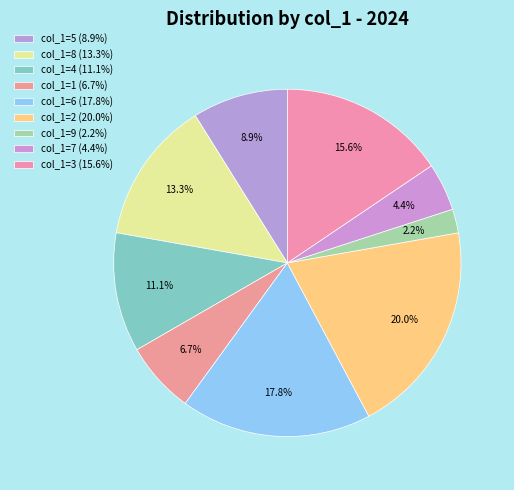

Does any single category account for the majority?

No